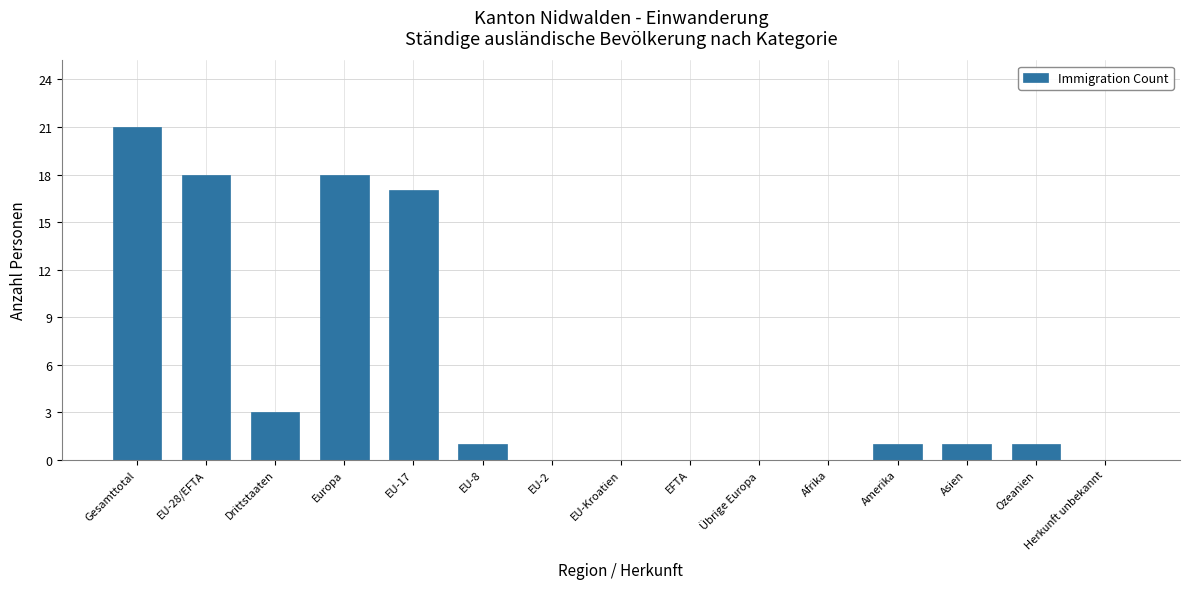

Between Gesamttotal and EFTA, which is larger?

Gesamttotal